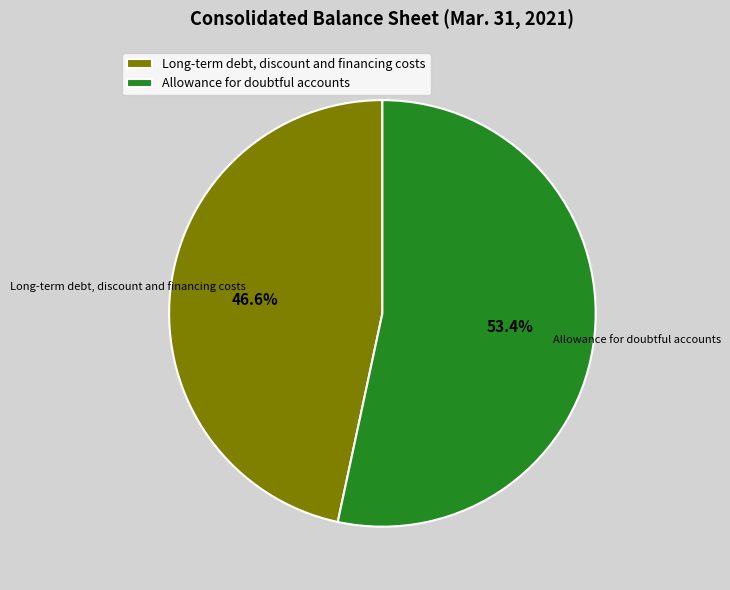

To the nearest percent, what portion does Allowance for doubtful accounts represent?

53%